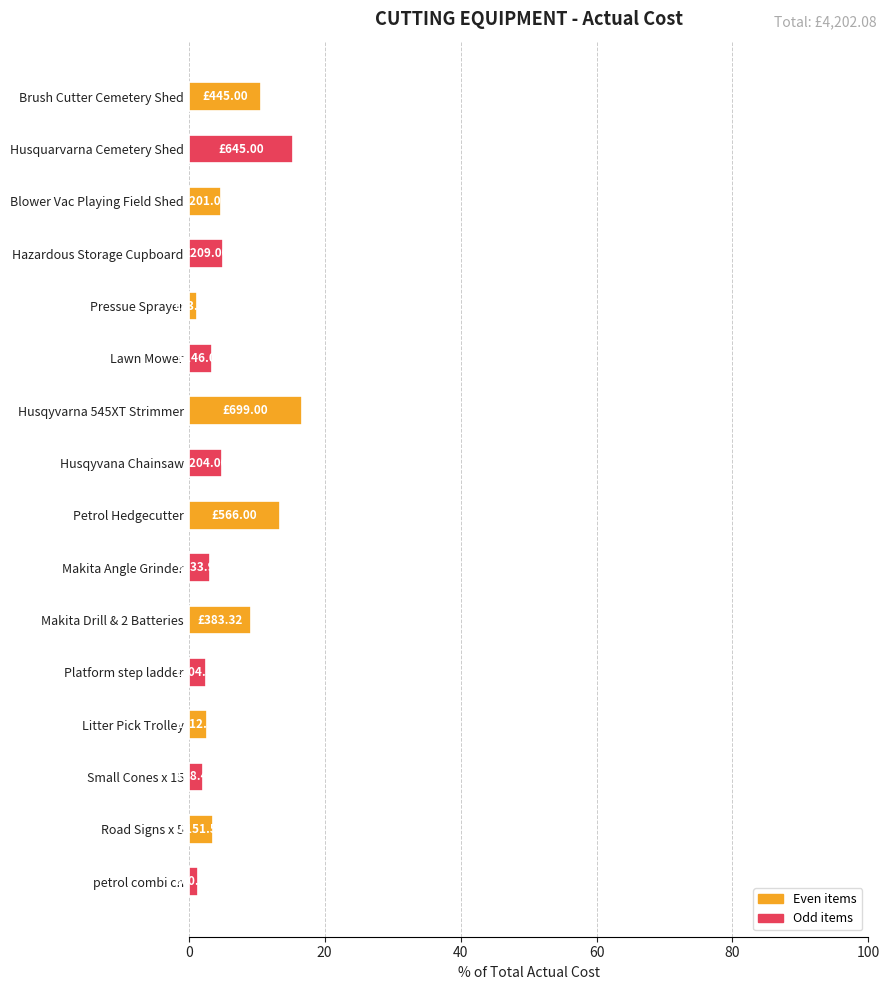

Approximately how many times larger is the value at Litter Pick Trolley compared to Brush Cutter Cemetery Shed?

0.3